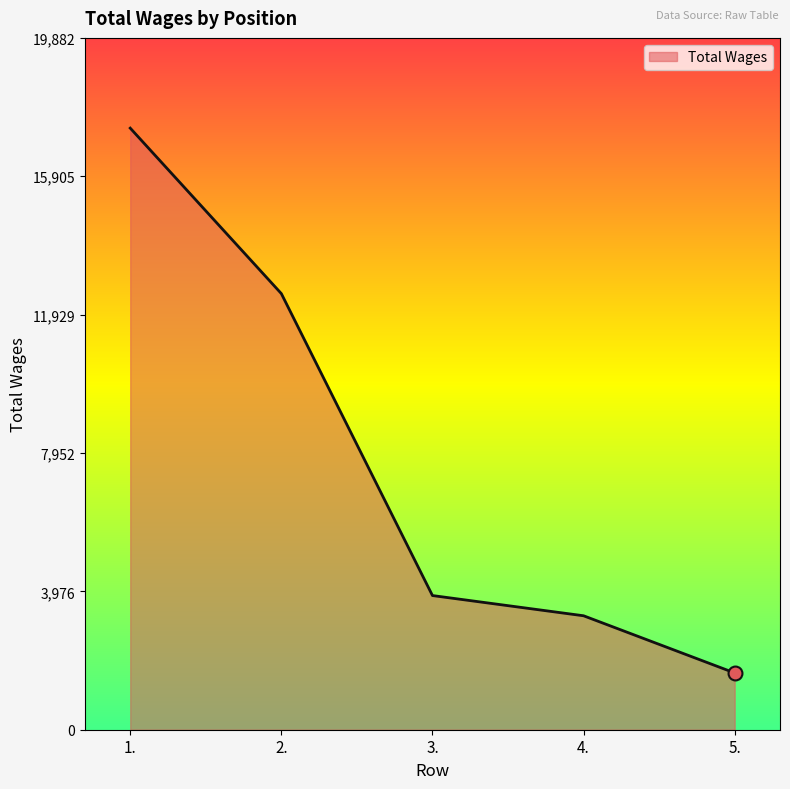

Between 2. and 5., which is larger?

2.